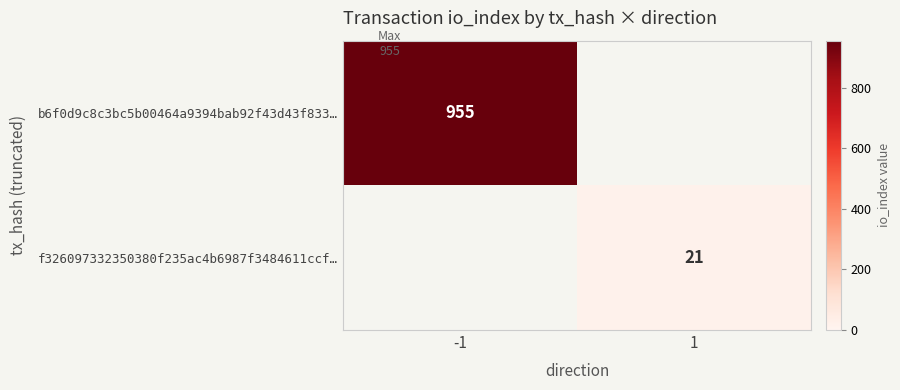

Is it true that b6f0d9c8c3bc5b00464a9394bab92f43d43f833… equals 955 at -1?

True